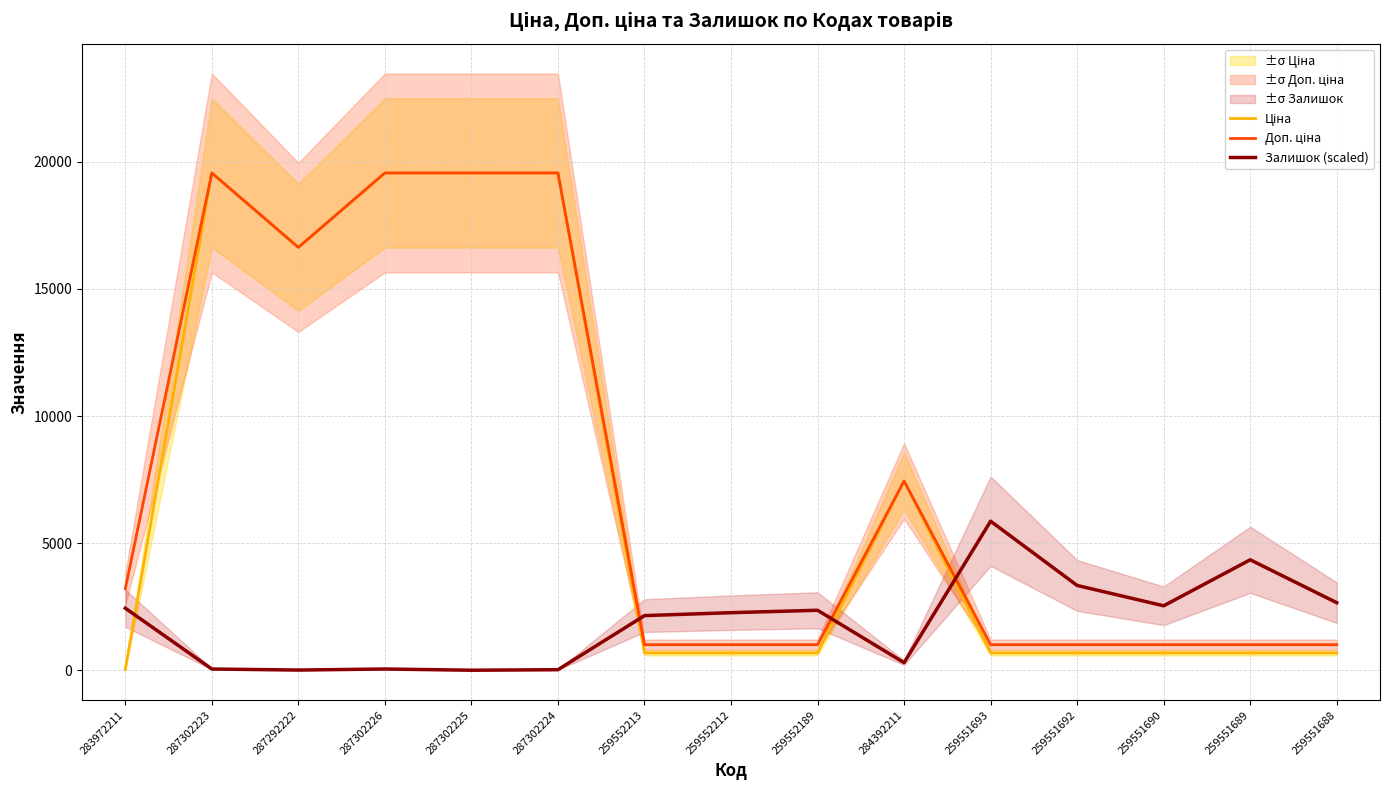

What is the maximum value for Залишок (scaled)?

5862.7